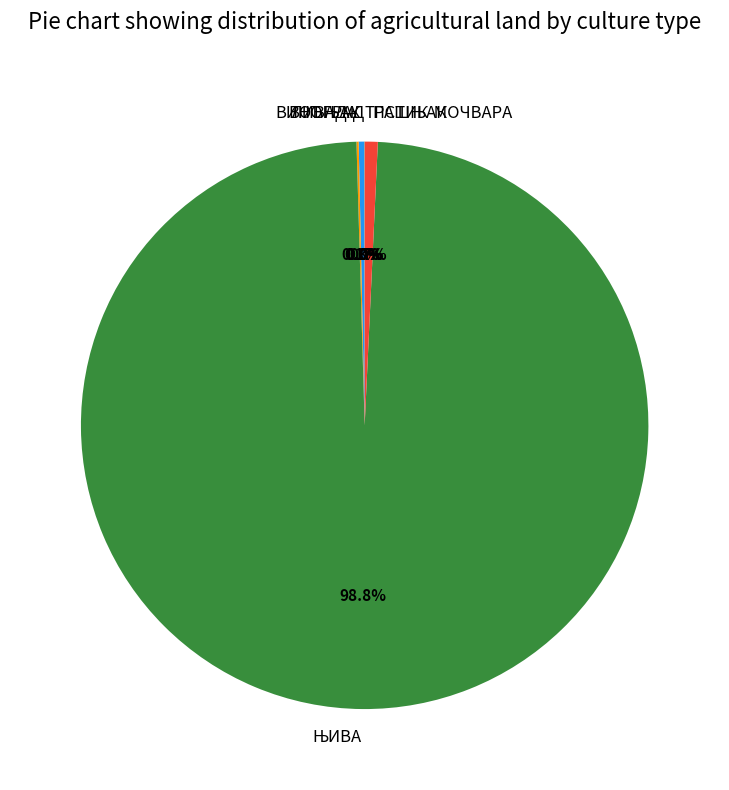

Is there a majority slice in this chart?

Yes